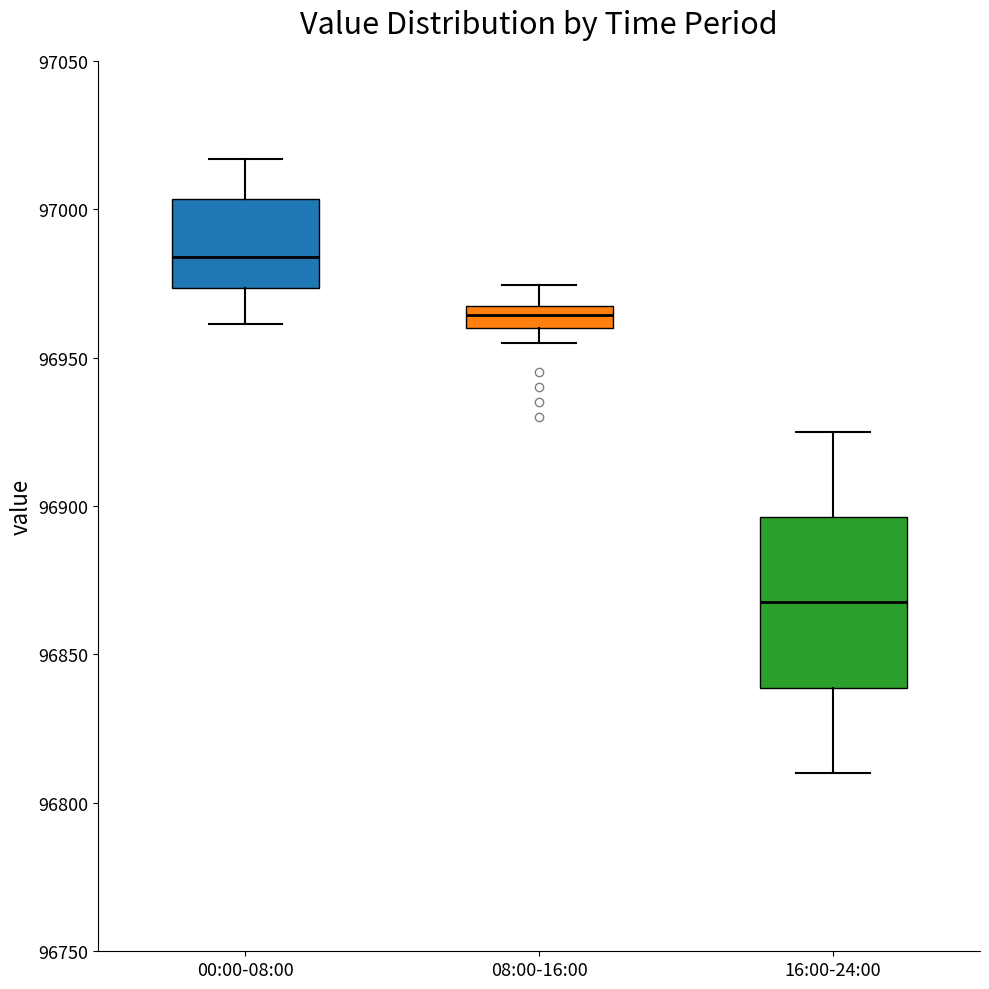

Where is the upper edge of the box for 16:00-24:00 on the y-axis? The values are not printed on the chart, so give them approximately, as read against the axis.

96895